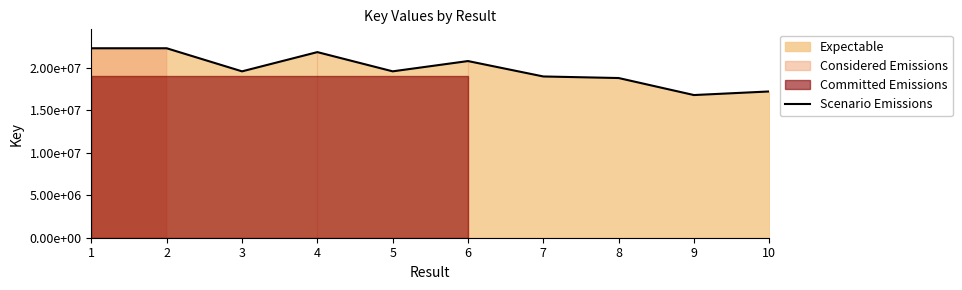

What is the difference between the values at 1 and 7?

3317883